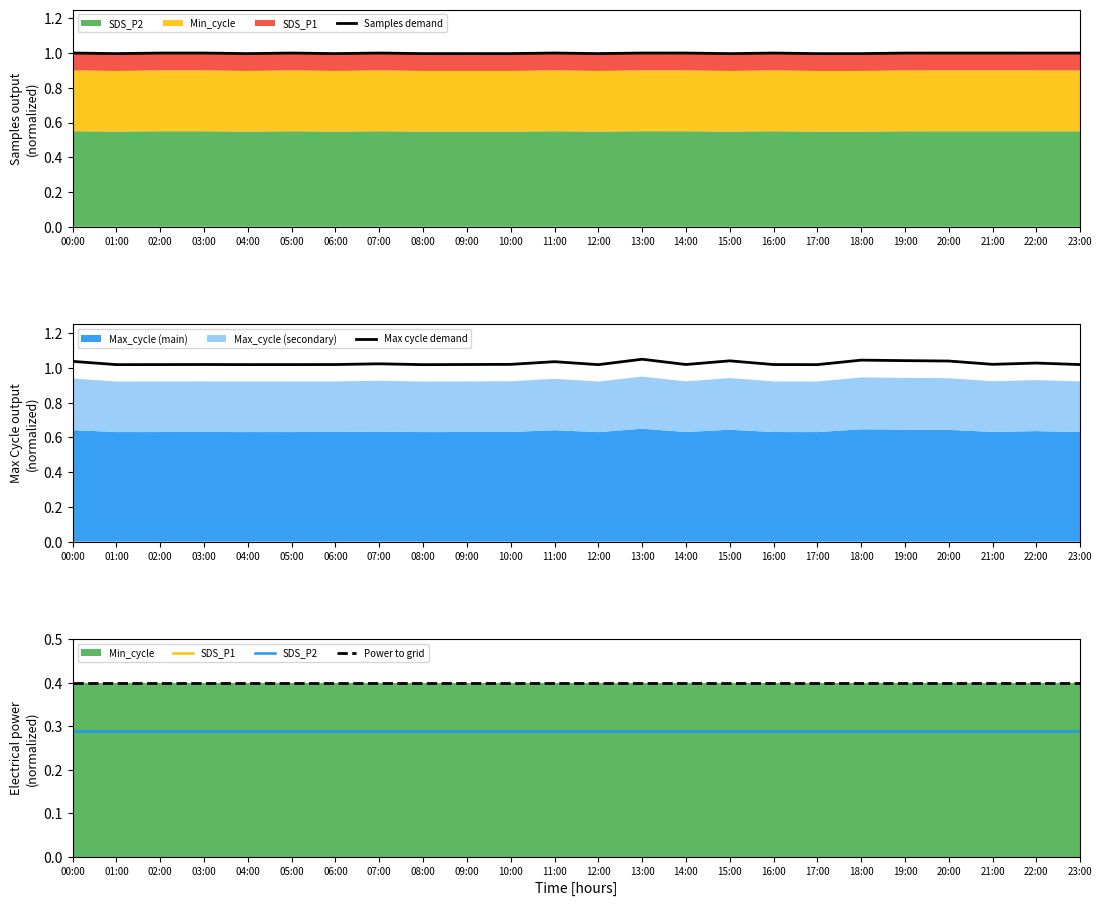

How many interior local peaks does the Max cycle demand series have?

7